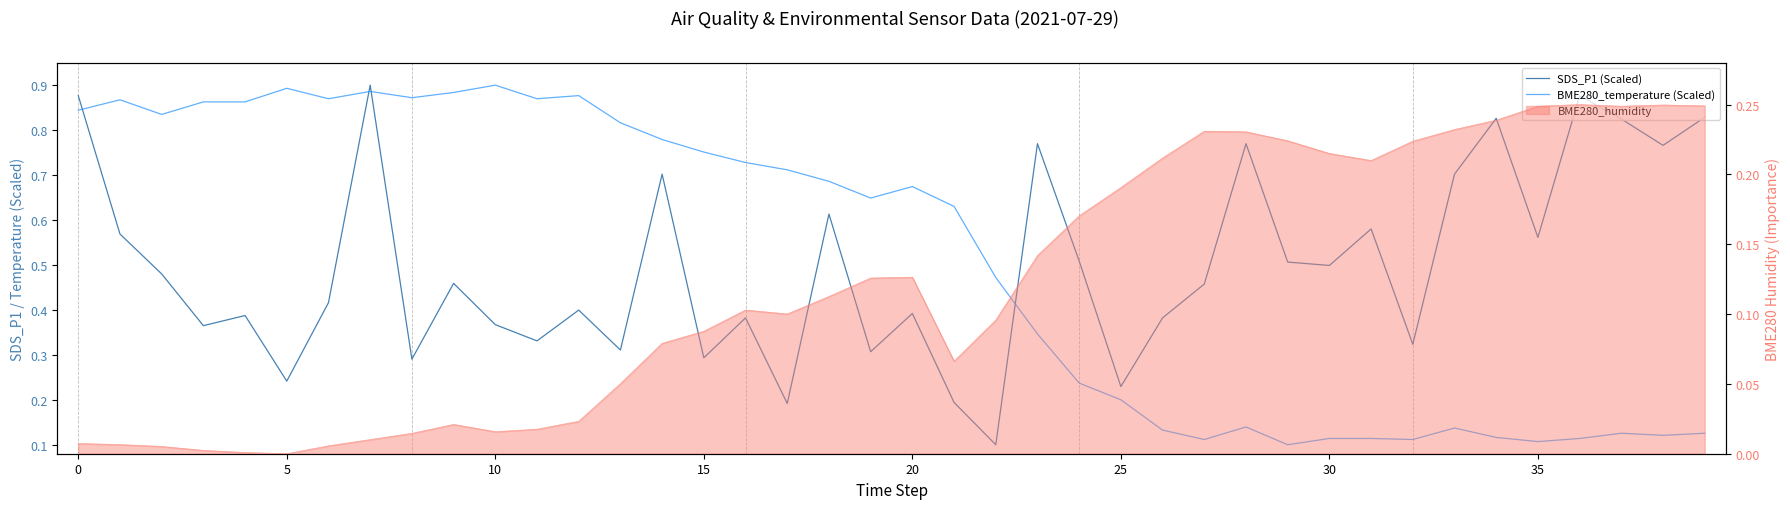

What is the minimum value for SDS_P1 (Scaled)?

0.1